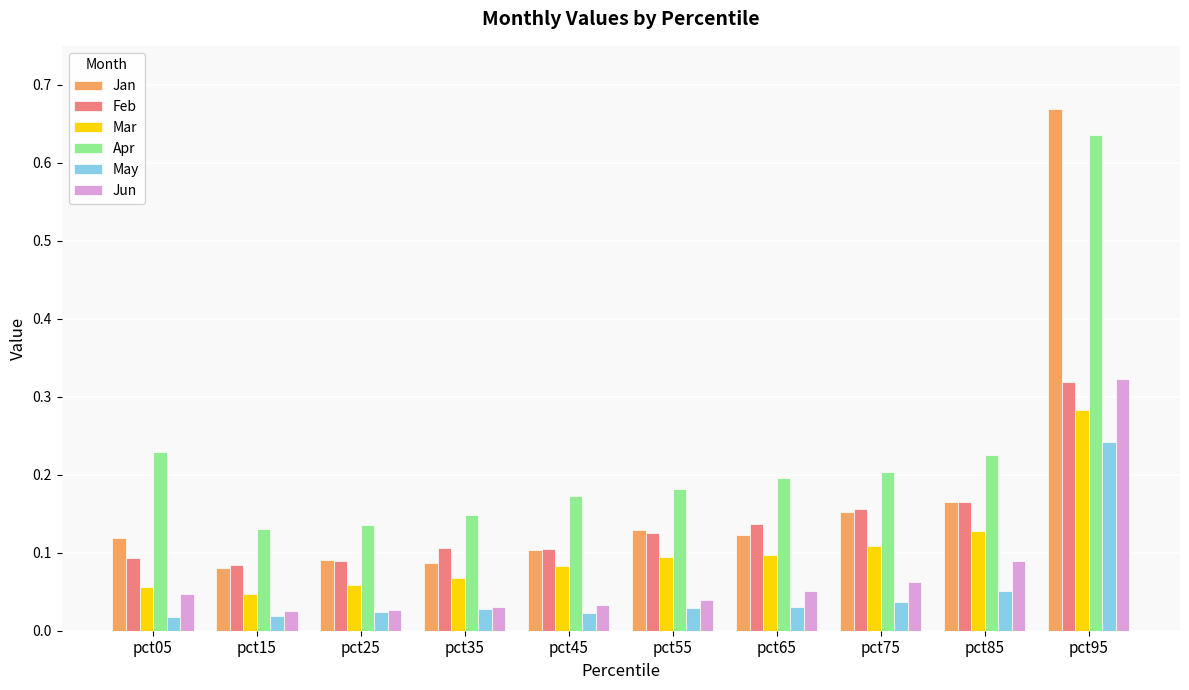

What is the total value across all series at pct25?

0.4